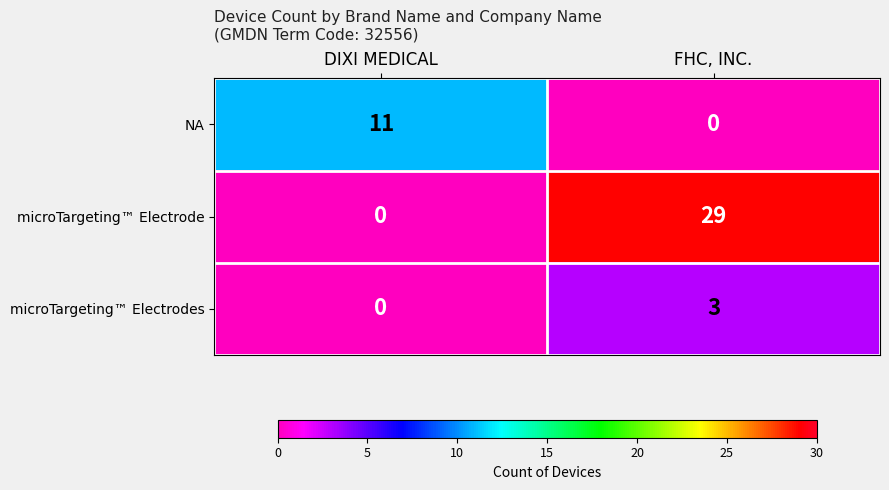

Where is microTargeting™ Electrodes nearest to the value 1?

DIXI MEDICAL